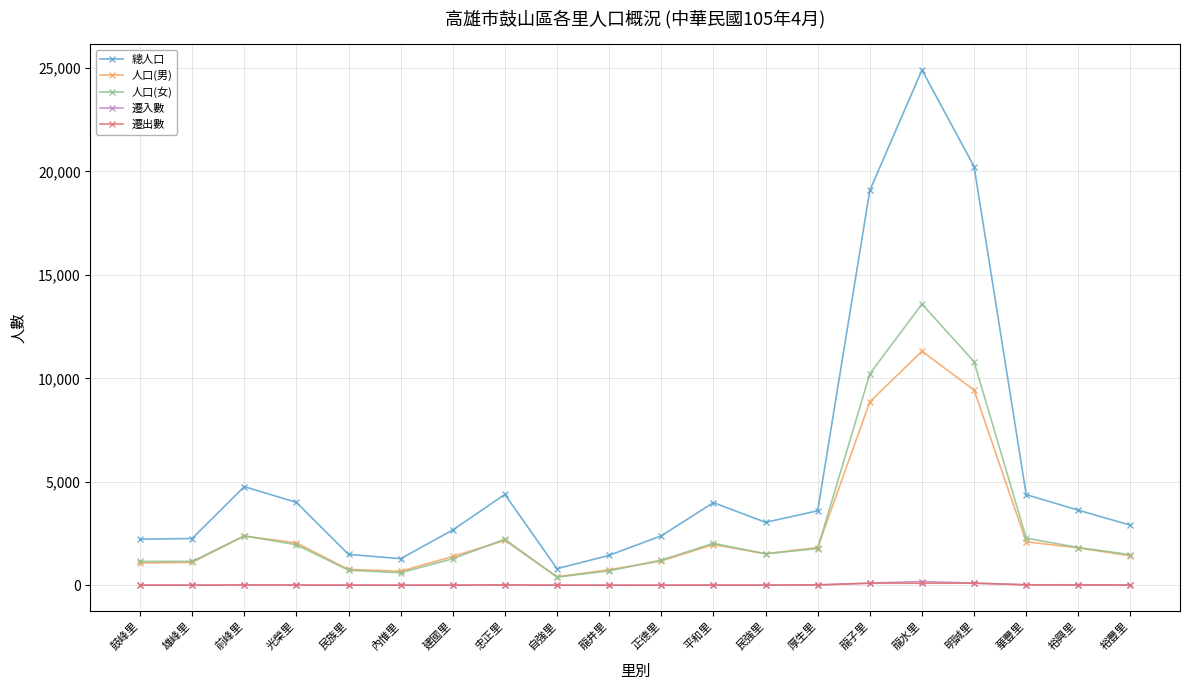

Is it true that 總人口 equals 1568 at 正德里?

False